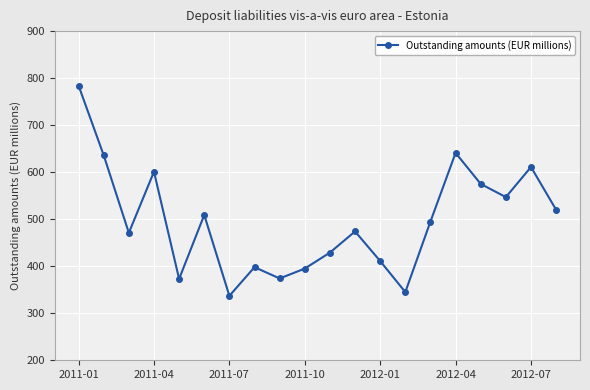

True or false: the data has more than 2 interior local peaks.

True